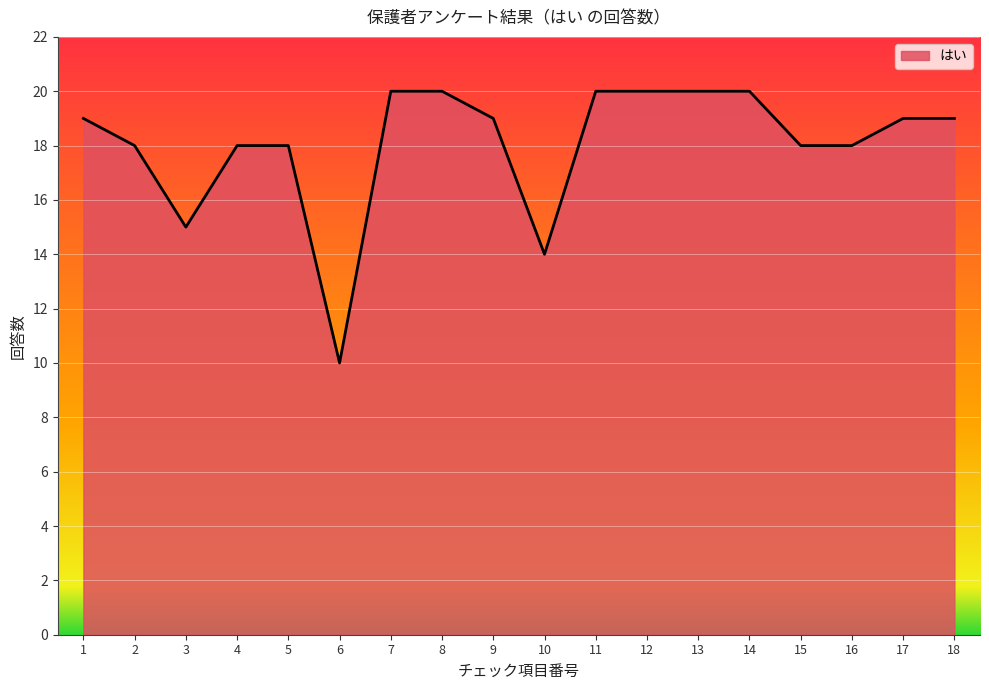

Read the value at 1.

19